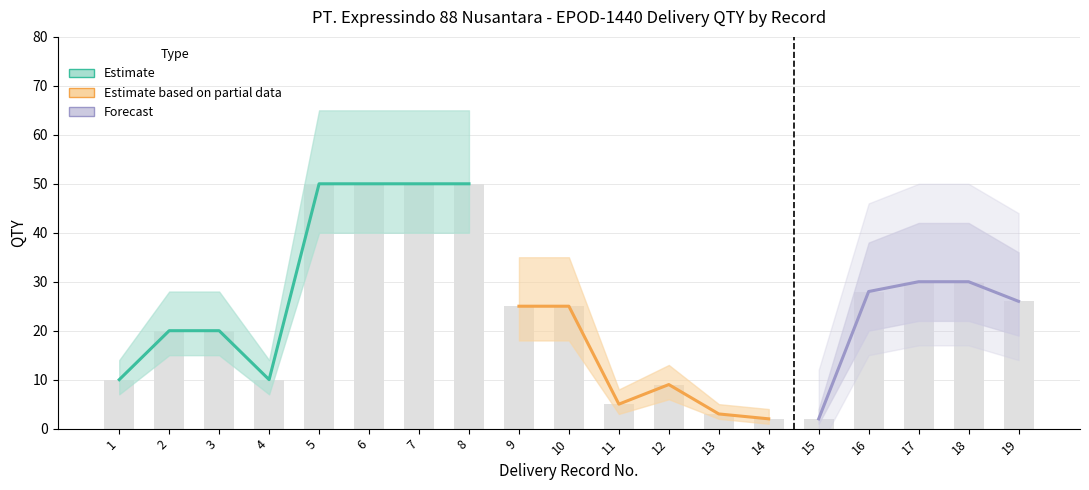

What is the value of the QTY_lower bar at the 6th from the left?

40